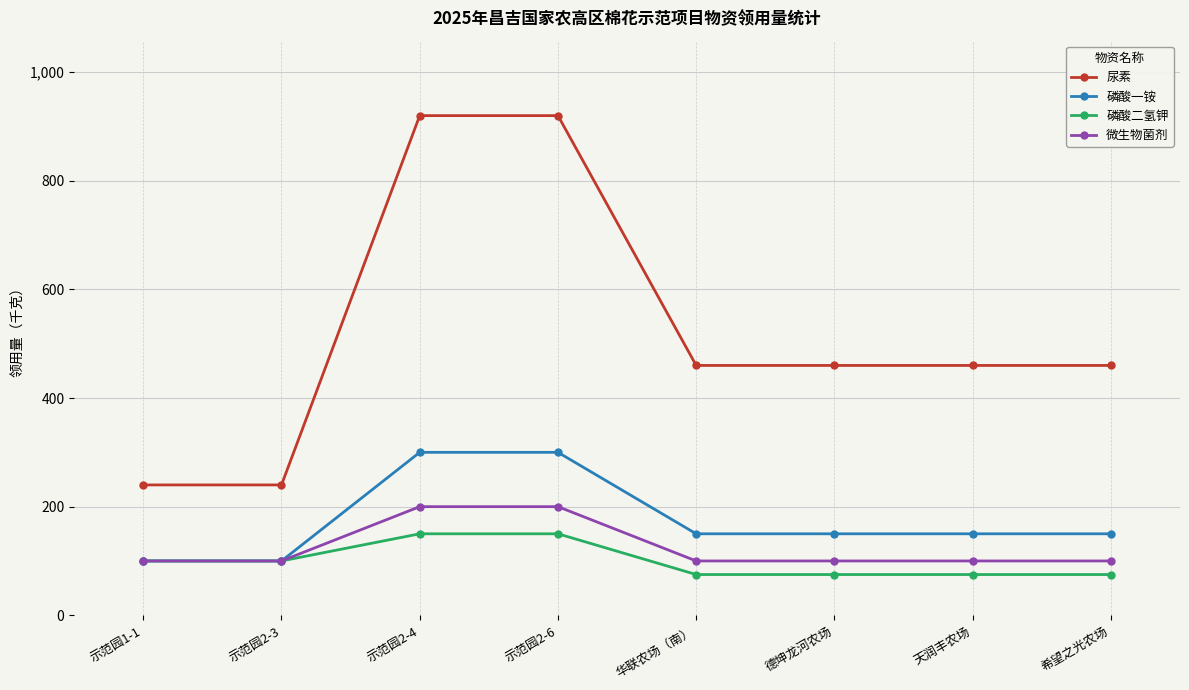

How many data points does each series have?

8